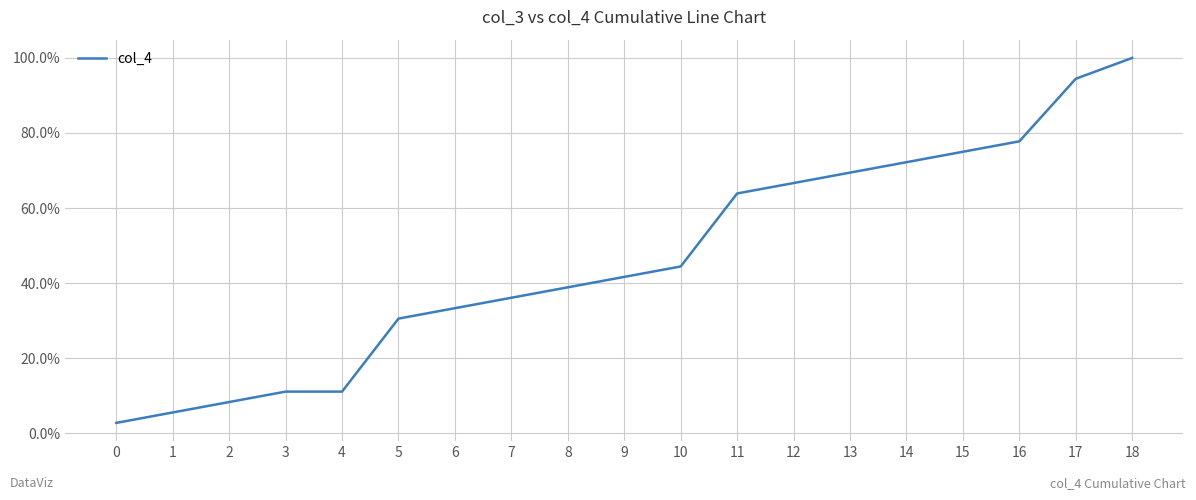

Count the number of data series in this chart.

1